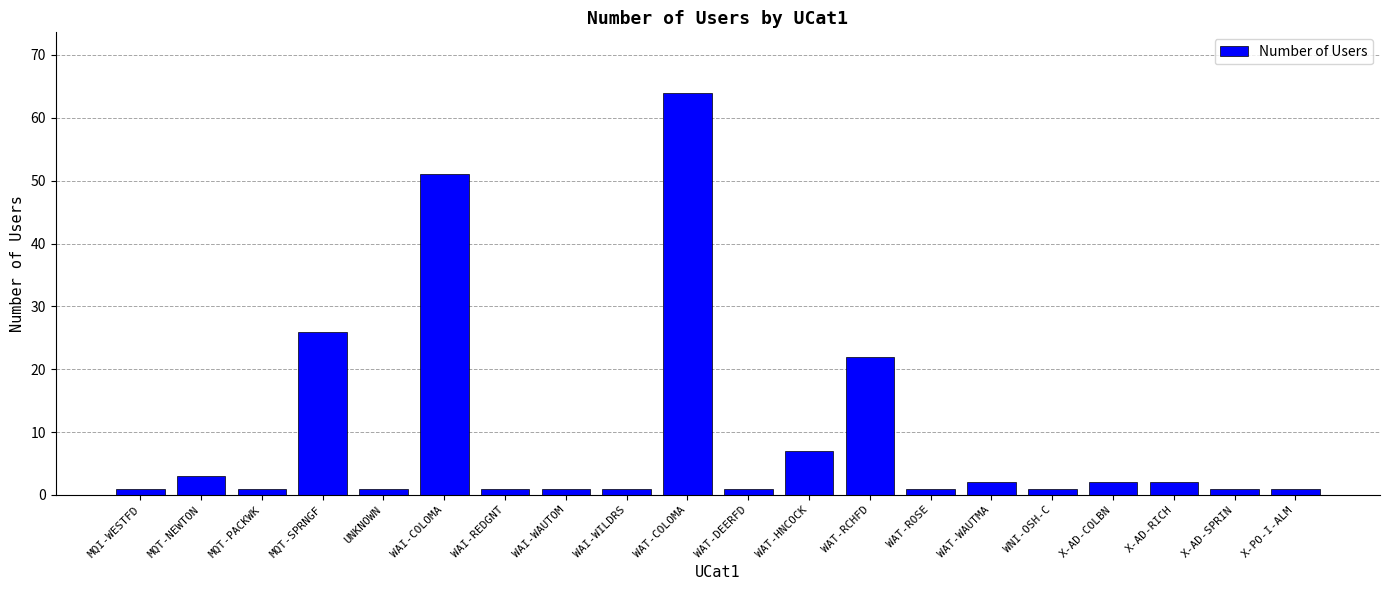

What is the difference between the values at X-PO-I-ALM and X-AD-COLBN?

1